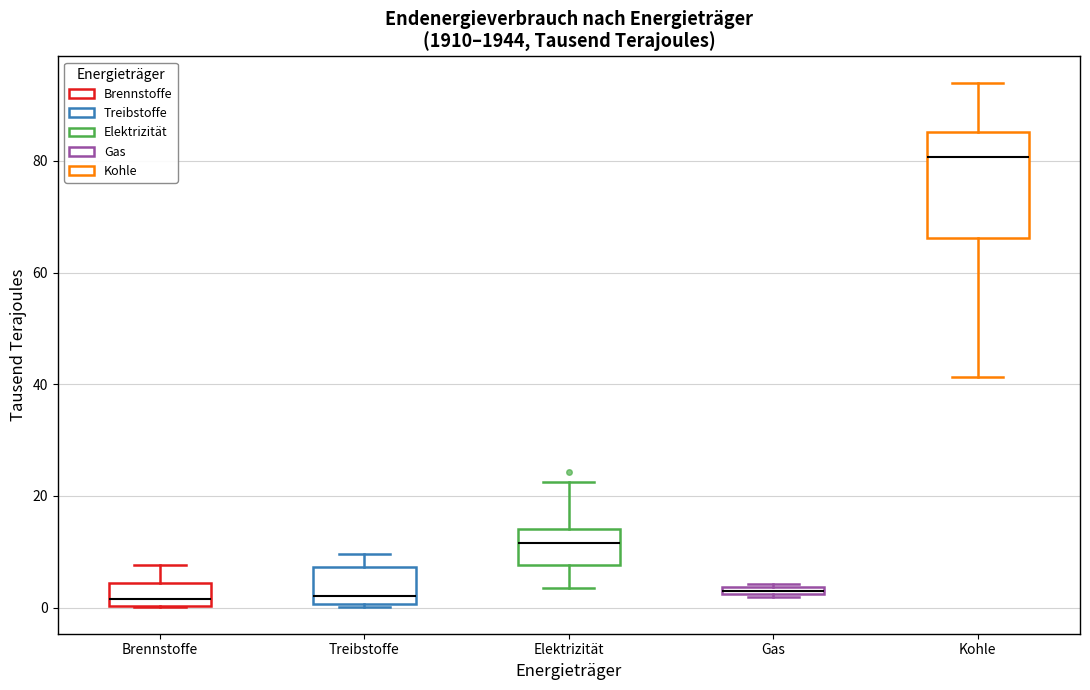

Which box is the tallest, from its lower edge to its upper edge?

Kohle